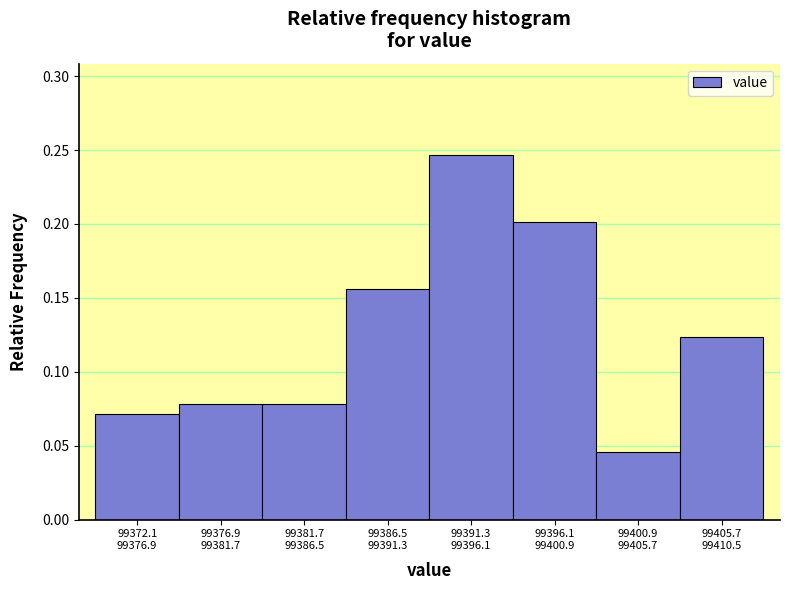

What is the sum of all values?

1.0